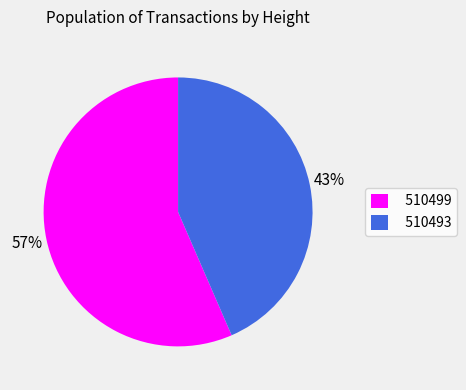

To the nearest percent, what portion does 510499 represent?

57%